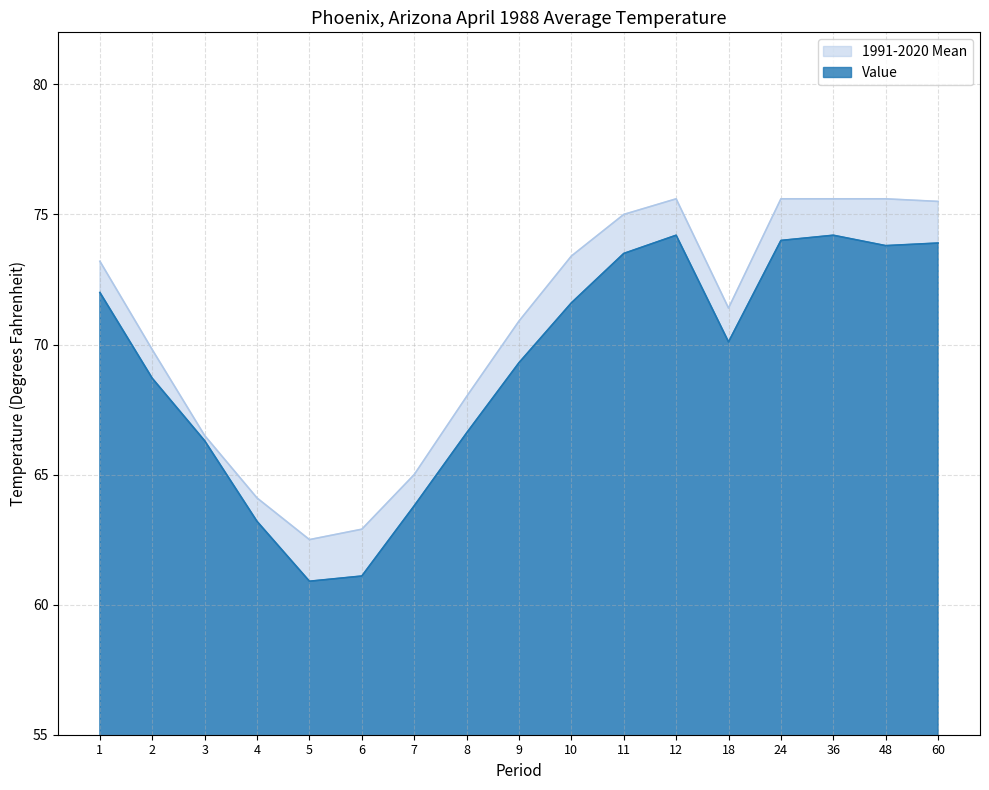

Which category has the lowest value in the Value series?

5